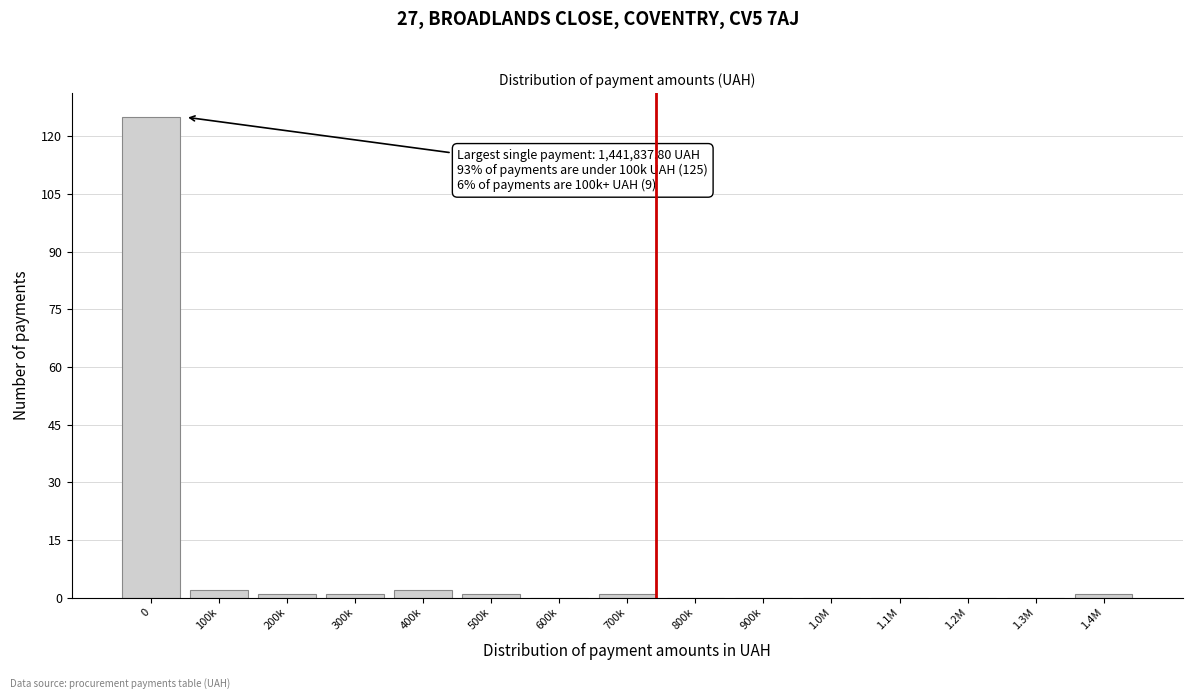

Reading left to right, list all the values displayed in this chart.

0=125	100k=2	200k=1	300k=1	400k=2	500k=1	600k=0	700k=1	800k=0	900k=0	1.0M=0	1.1M=0	1.2M=0	1.3M=0	1.4M=1